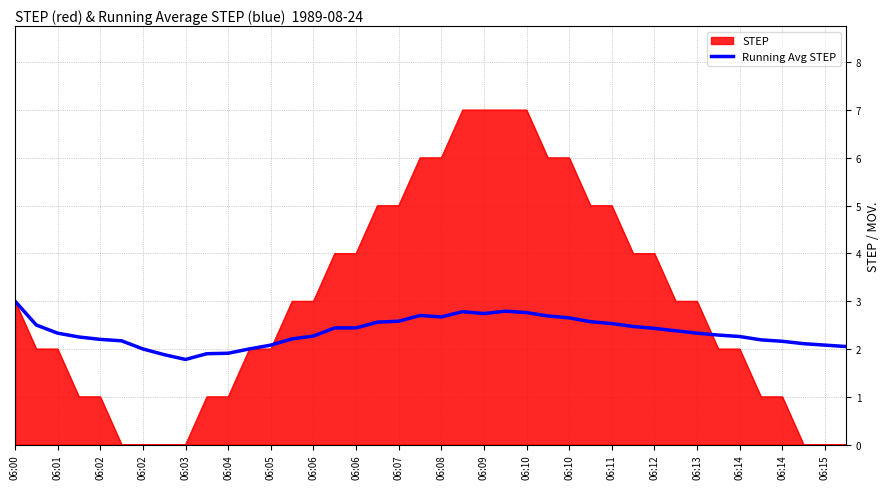

Rank the series by their maximum value, from highest to lowest.

STEP, Running Avg STEP